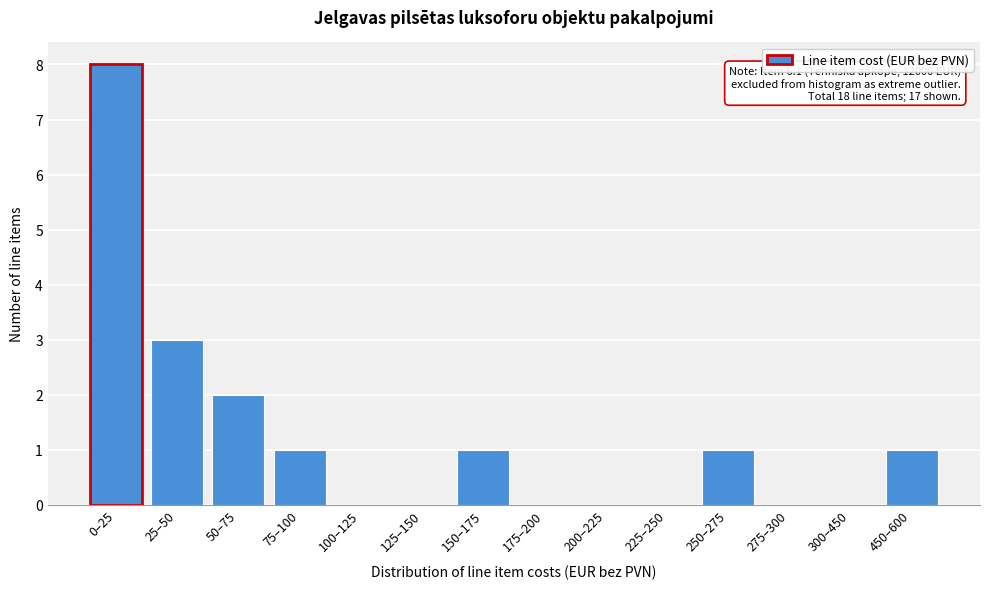

Reading left to right, transcribe all the data shown in this chart.

0–25=8	25–50=3	50–75=2	75–100=1	100–125=0	125–150=0	150–175=1	175–200=0	200–225=0	225–250=0	250–275=1	275–300=0	300–450=0	450–600=1